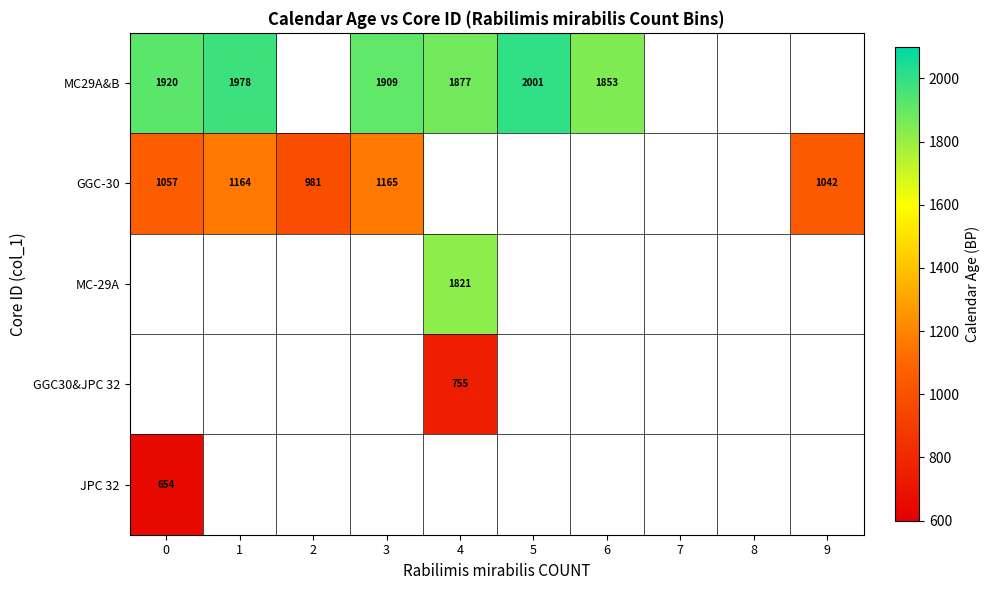

At how many categories does at least one series exceed 1544?

6